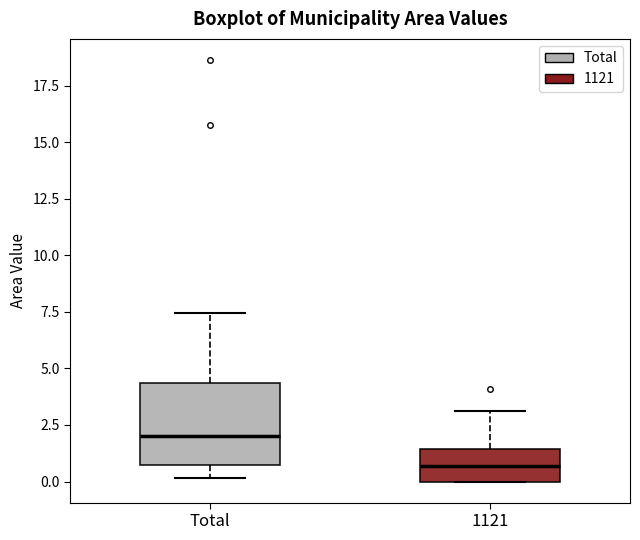

Where does the median line of the box for Total sit on the y-axis? The values are not printed on the chart, so give them approximately, as read against the axis.

2.0